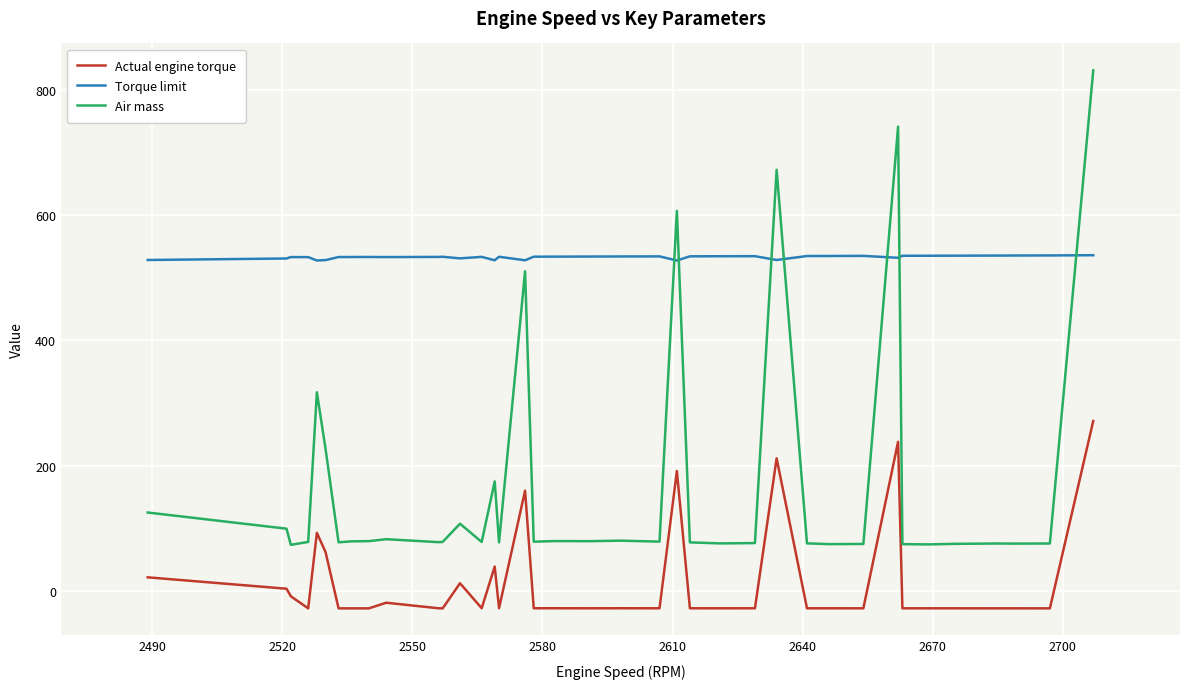

Which series has the widest spread of values?

Air mass